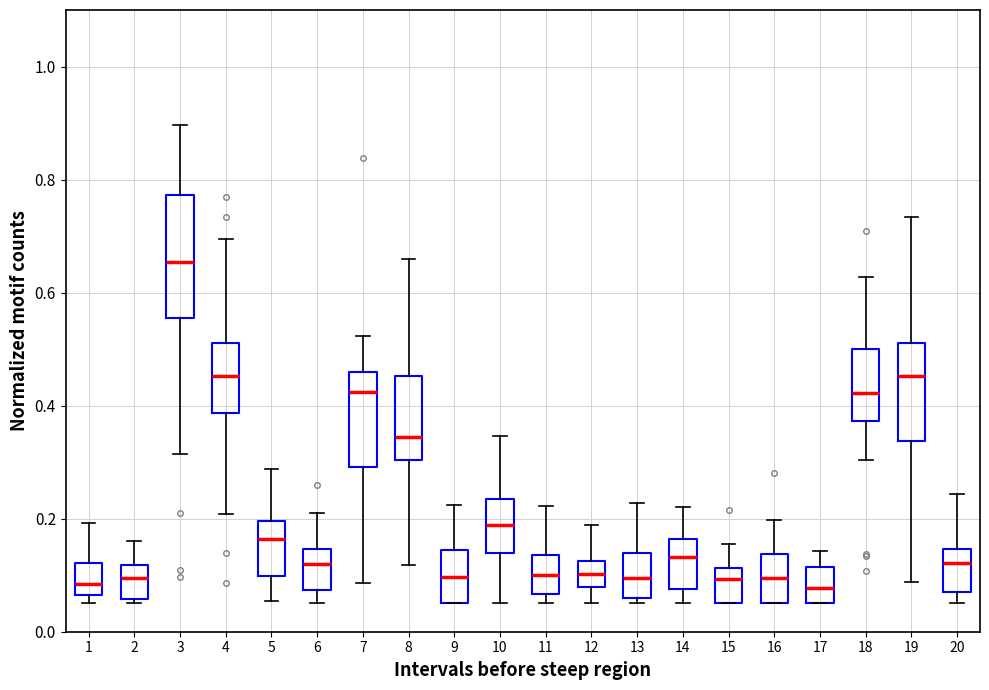

Which box is the tallest, from its lower edge to its upper edge?

3